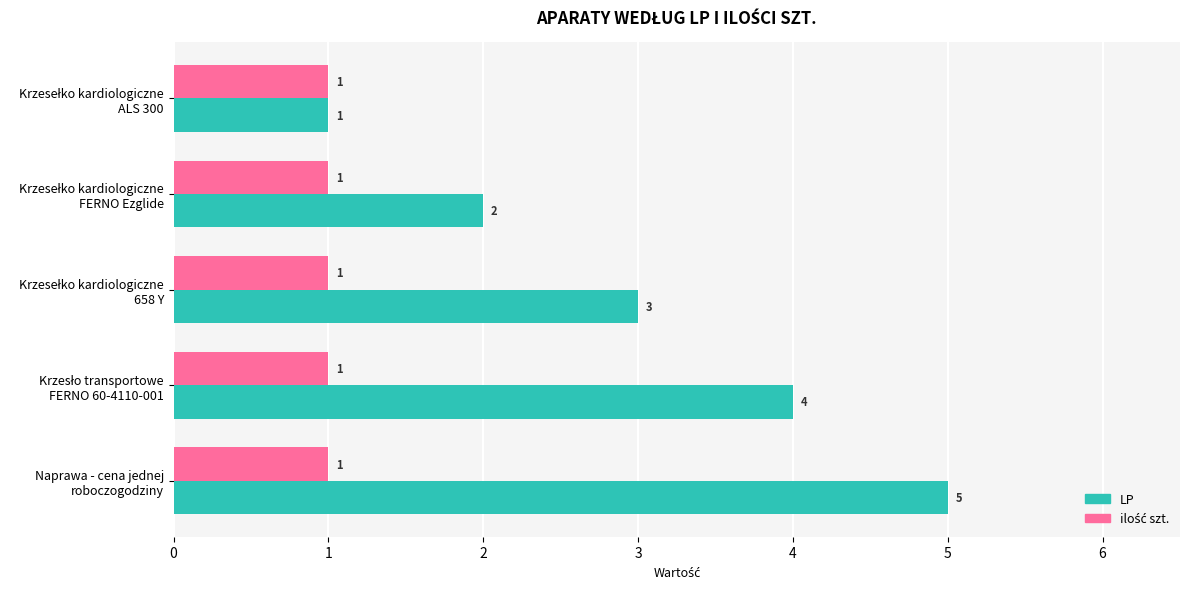

Which series has the widest spread of values?

LP